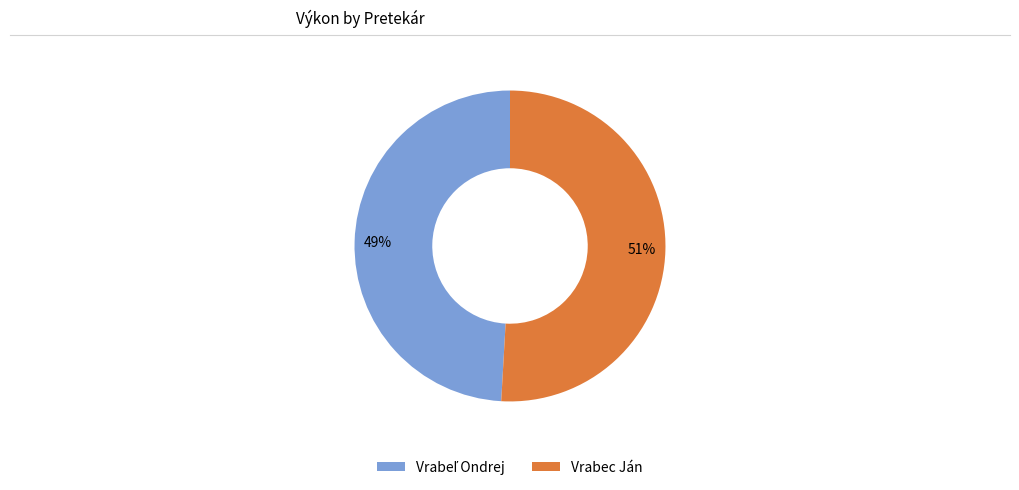

To the nearest percent, what portion does Vrabec Ján represent?

51%